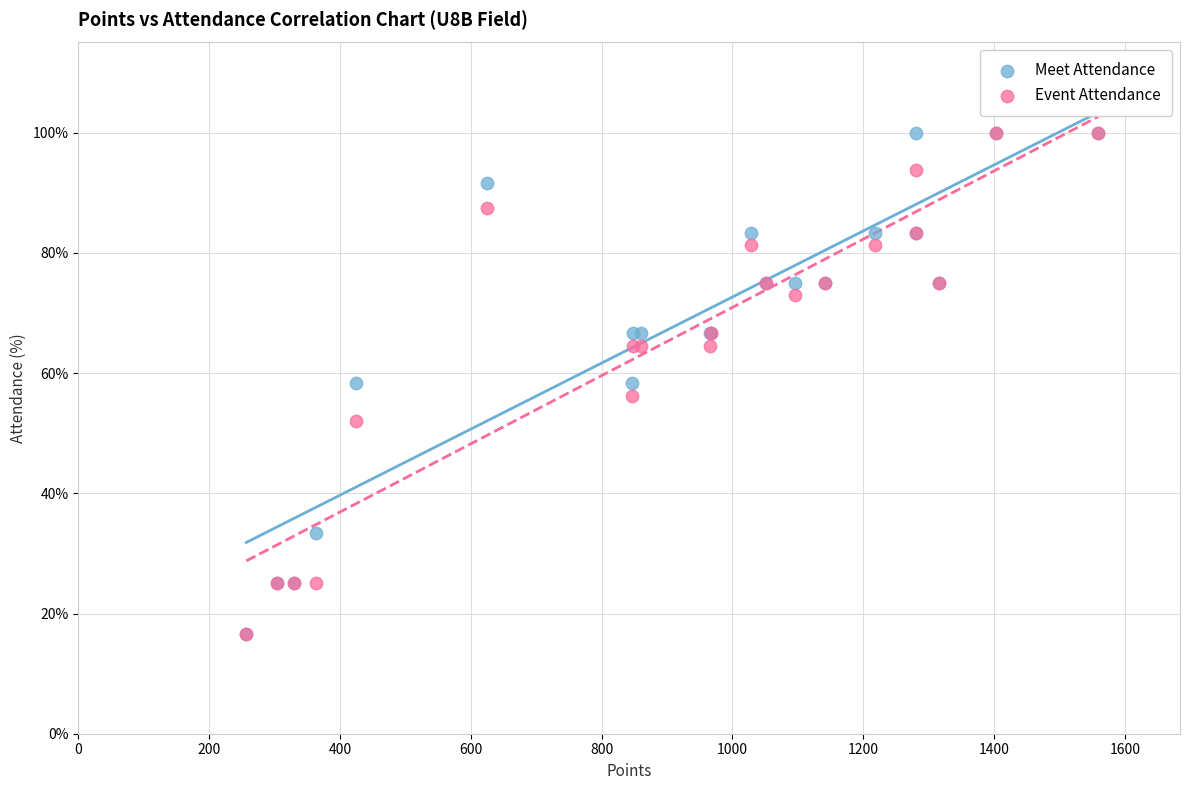

What are all the series names shown in the legend?

Meet Attendance, Event Attendance